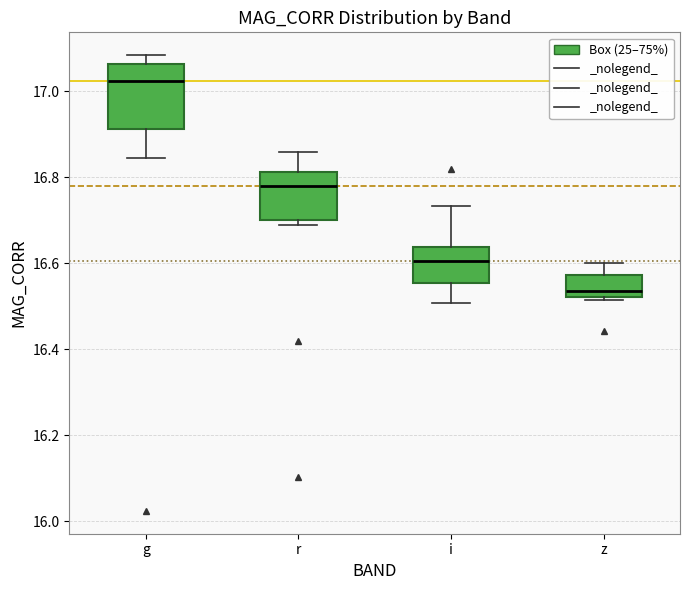

Comparing the boxes themselves (not the whiskers), which one is the tallest?

g